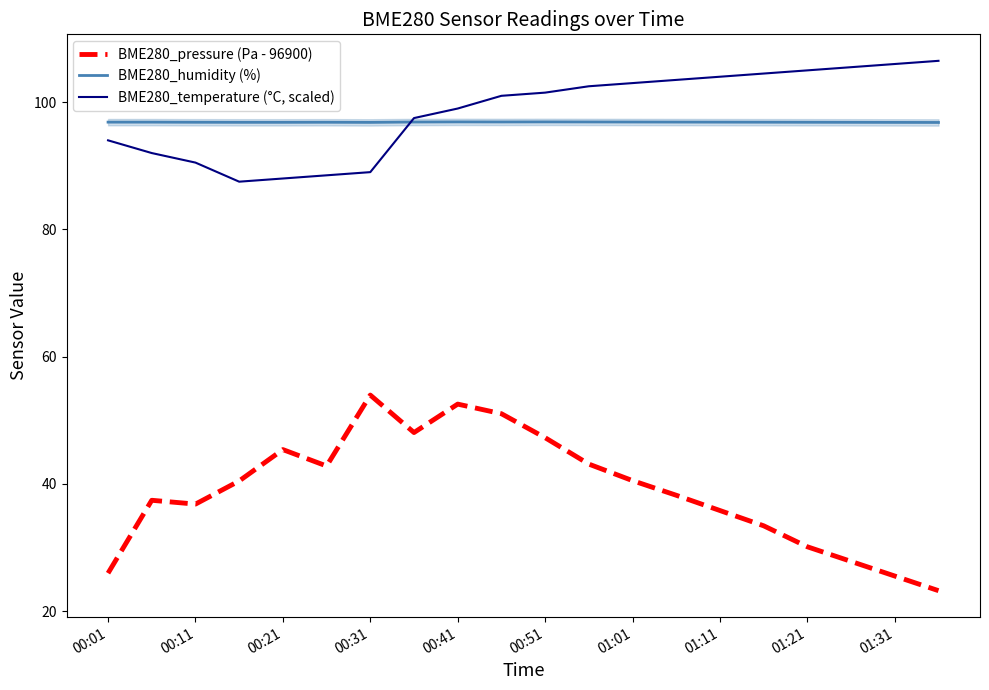

True or false: BME280_pressure (Pa - 96900) and BME280_humidity (%) intersect in this chart.

False